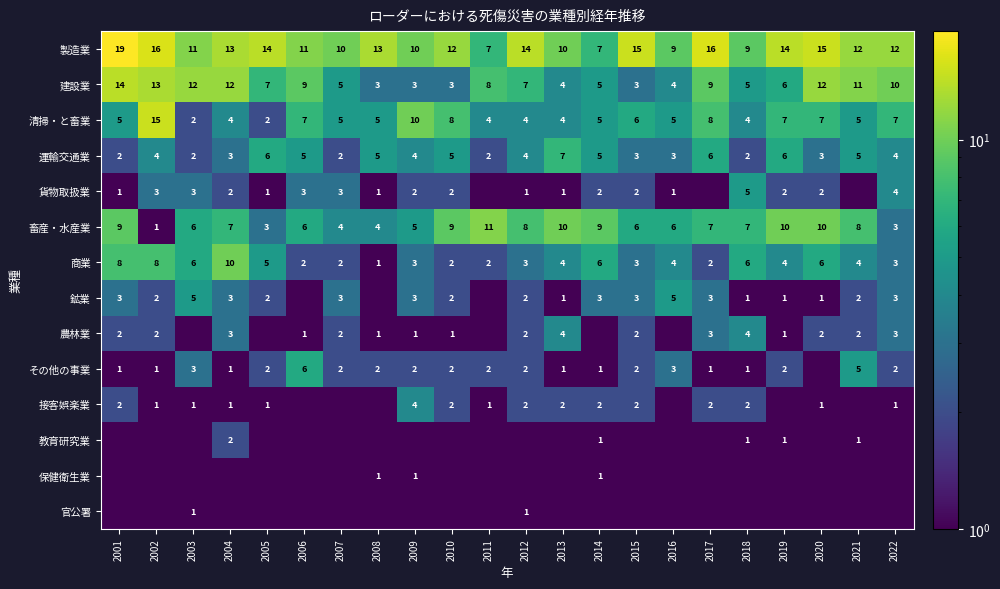

Which category has the highest value in the 建設業 series?

2001